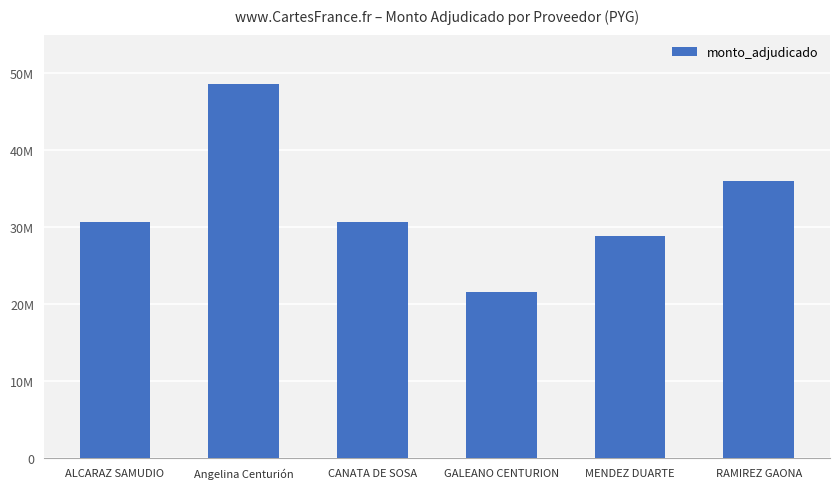

Reading left to right, transcribe all the data shown in this chart.

ALCARAZ SAMUDIO=30600000	Angelina Centurión=48600000	CANATA DE SOSA=30600000	GALEANO CENTURION=21600000	MENDEZ DUARTE=28800000	RAMIREZ GAONA=36000000